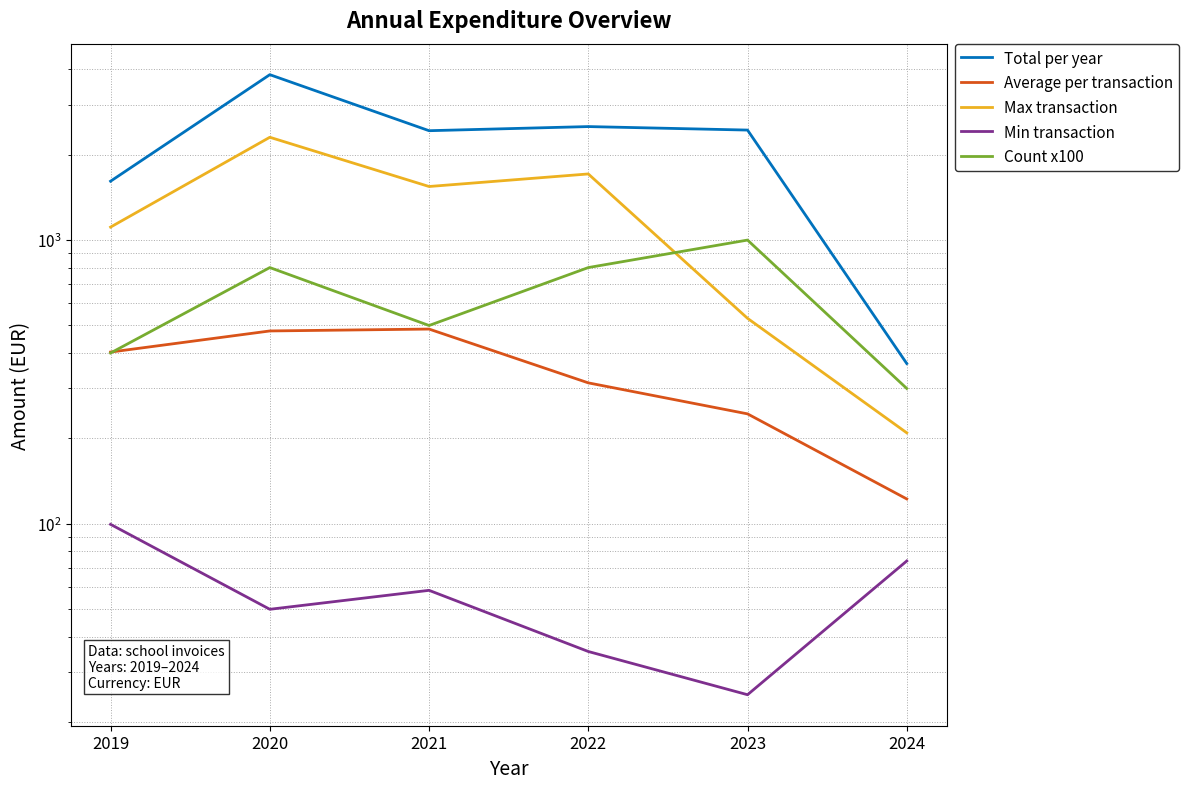

Count the number of categories in the chart.

6